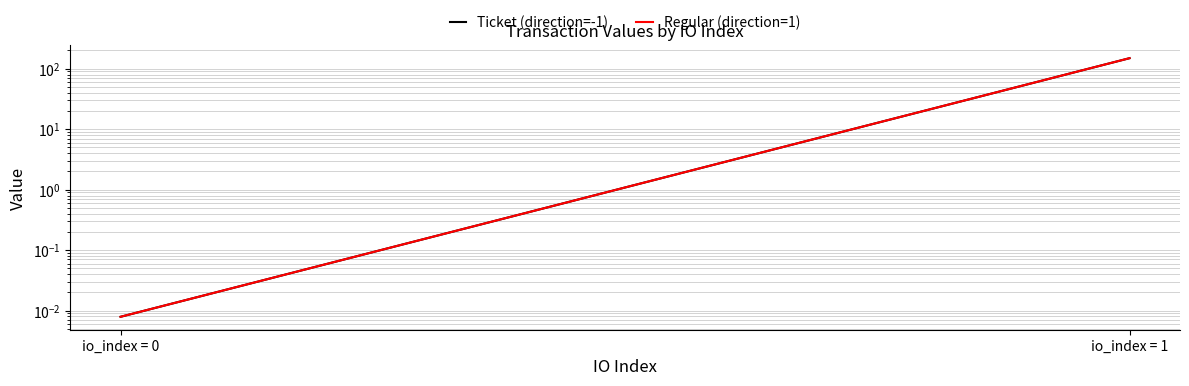

What is the average value of the Regular (direction=1) series?

74.6